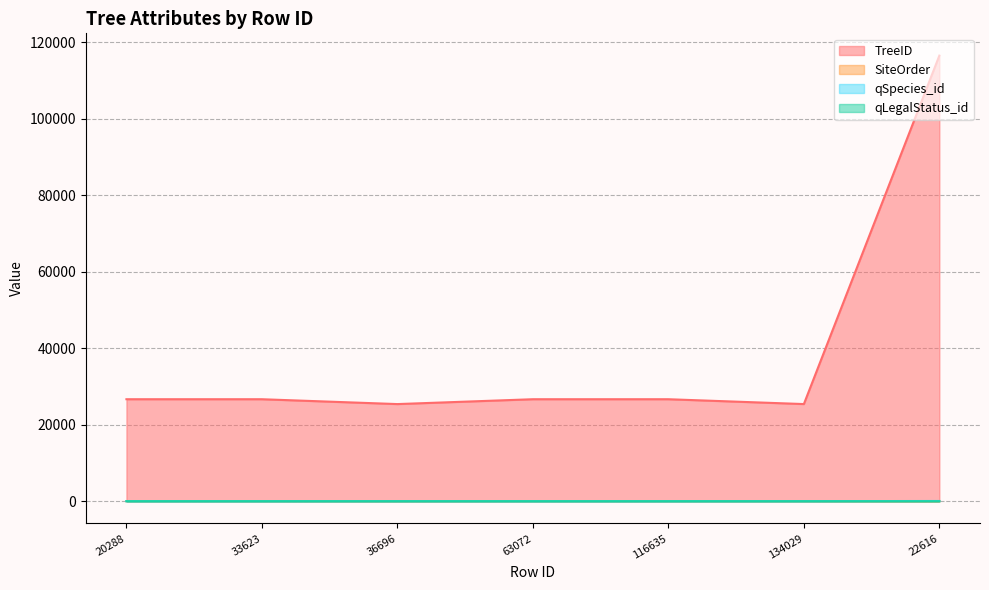

How many times do qLegalStatus_id and qSpecies_id cross each other?

3